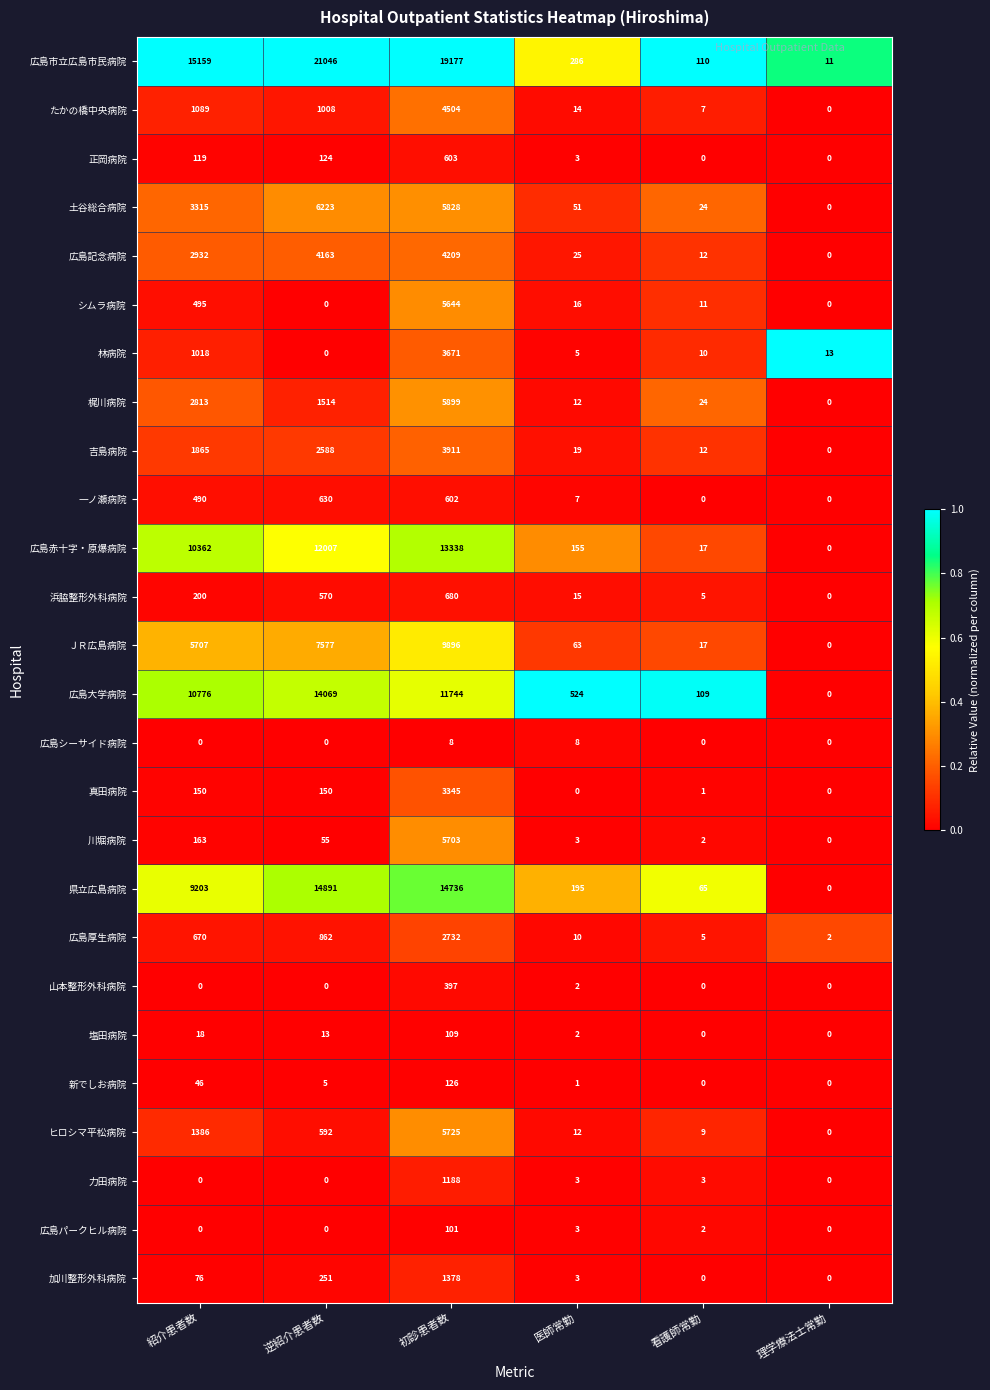

What is the difference between the maximum and minimum values in the 浜脇整形外科病院 series?

680